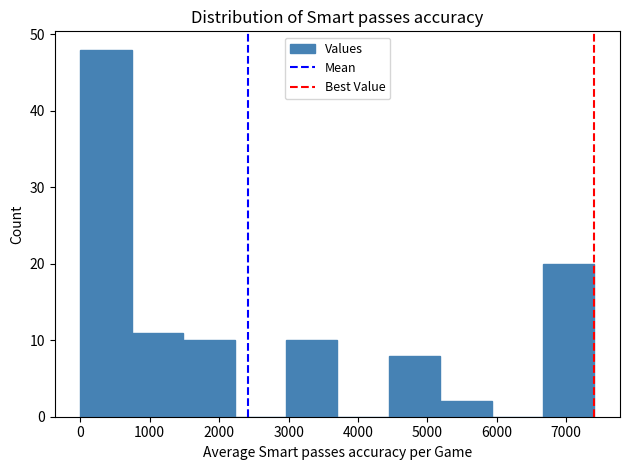

Over which range of the x-axis is the bar tallest?

0 to 700